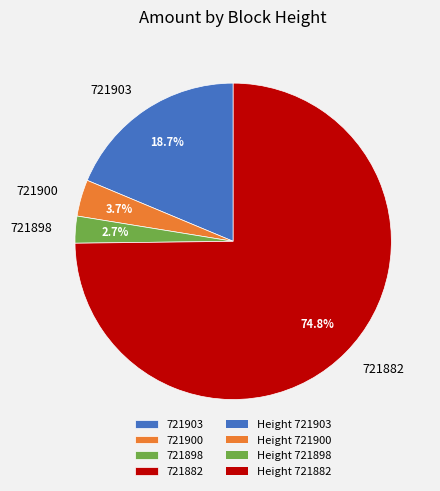

Is there a majority slice in this chart?

Yes